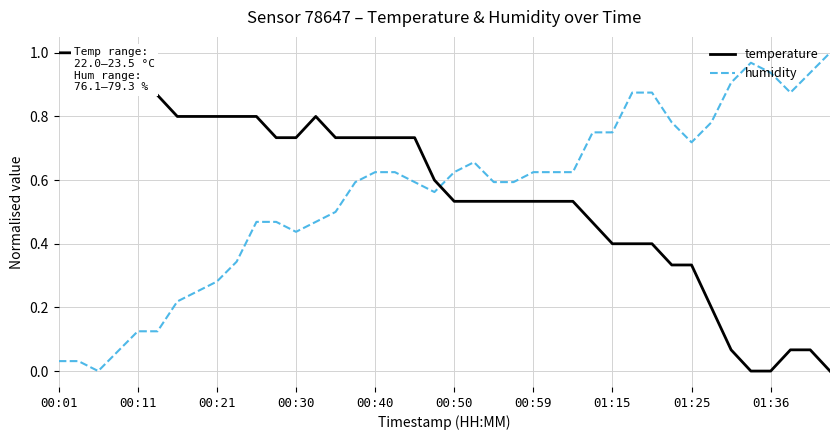

True or false: humidity has a value of 0.3 at 01:25.

False